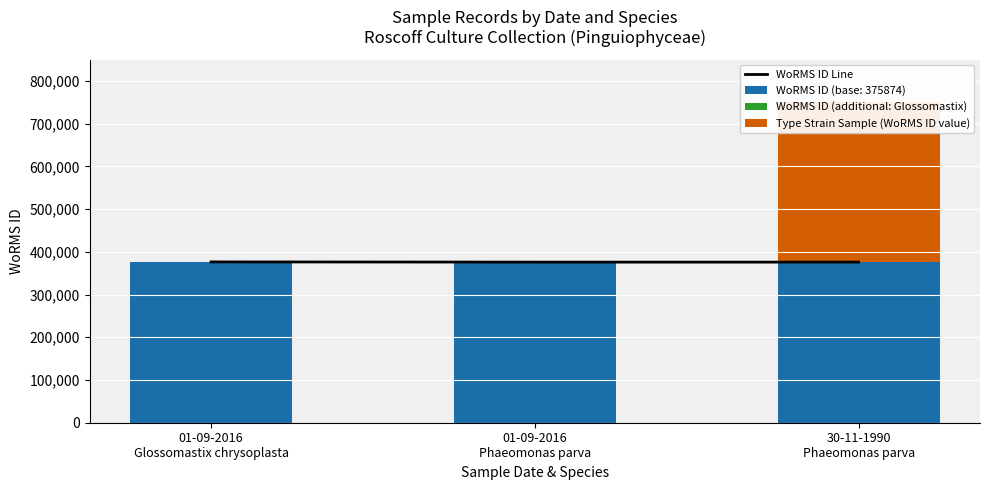

Which label corresponds to the largest value in the chart?

01-09-2016
Glossomastix chrysoplasta